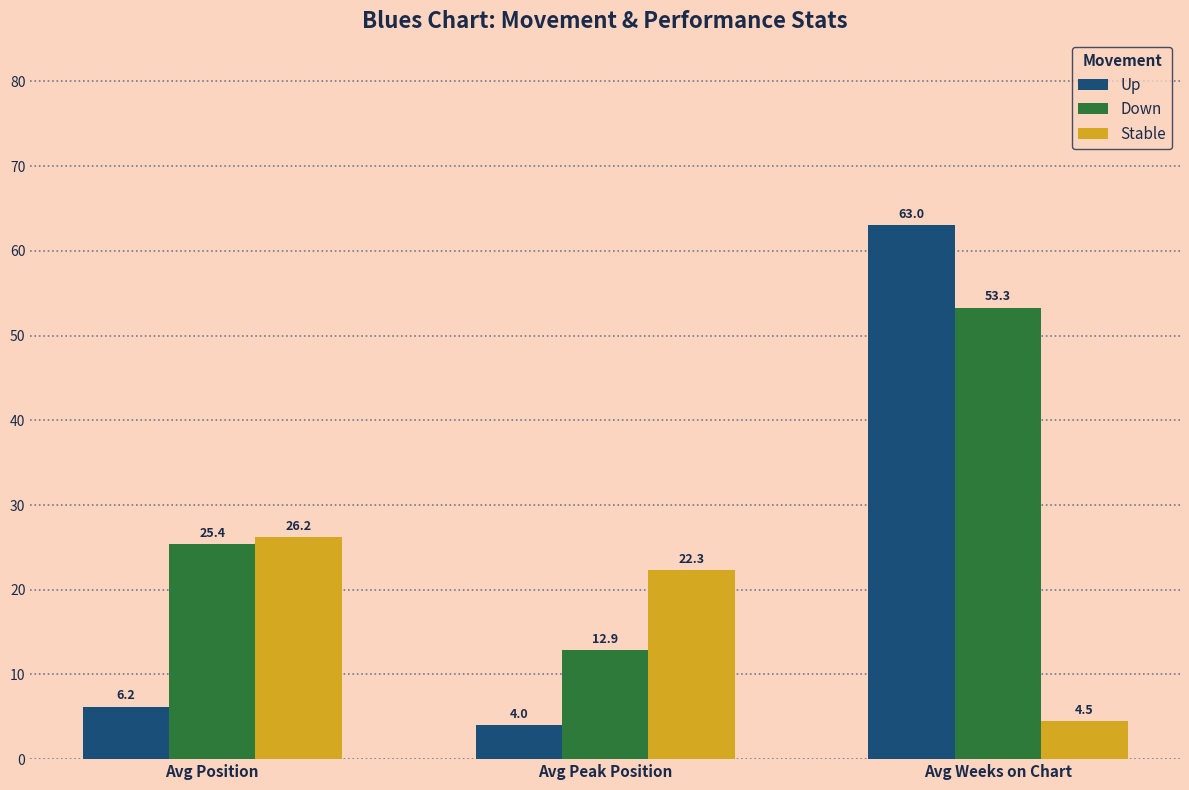

What is the difference between the maximum and minimum values in the Up series?

59.0